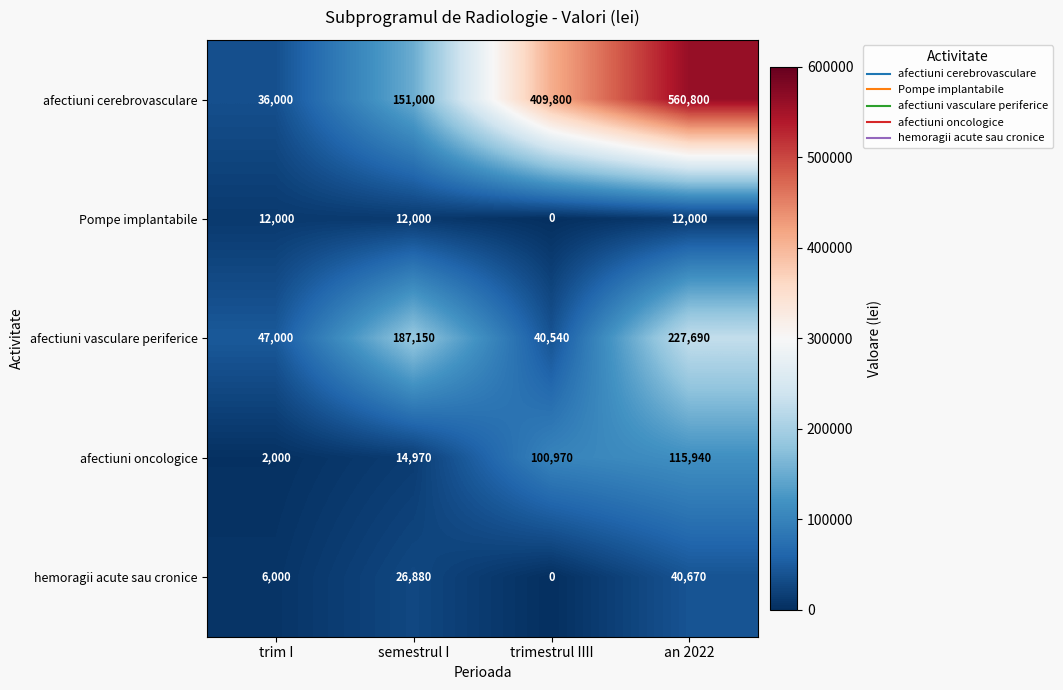

Reading left to right, extract all data points from this chart.

afectiuni cerebrovasculare: trim I=36000	semestrul I=151000	trimestrul IIII=409800	an 2022=560800
Pompe implantabile: trim I=12000	semestrul I=12000	trimestrul IIII=0	an 2022=12000
afectiuni vasculare periferice: trim I=47000	semestrul I=187150	trimestrul IIII=40540	an 2022=227690
afectiuni oncologice: trim I=2000	semestrul I=14970	trimestrul IIII=100970	an 2022=115940
hemoragii acute sau cronice: trim I=6000	semestrul I=26880	trimestrul IIII=0	an 2022=40670